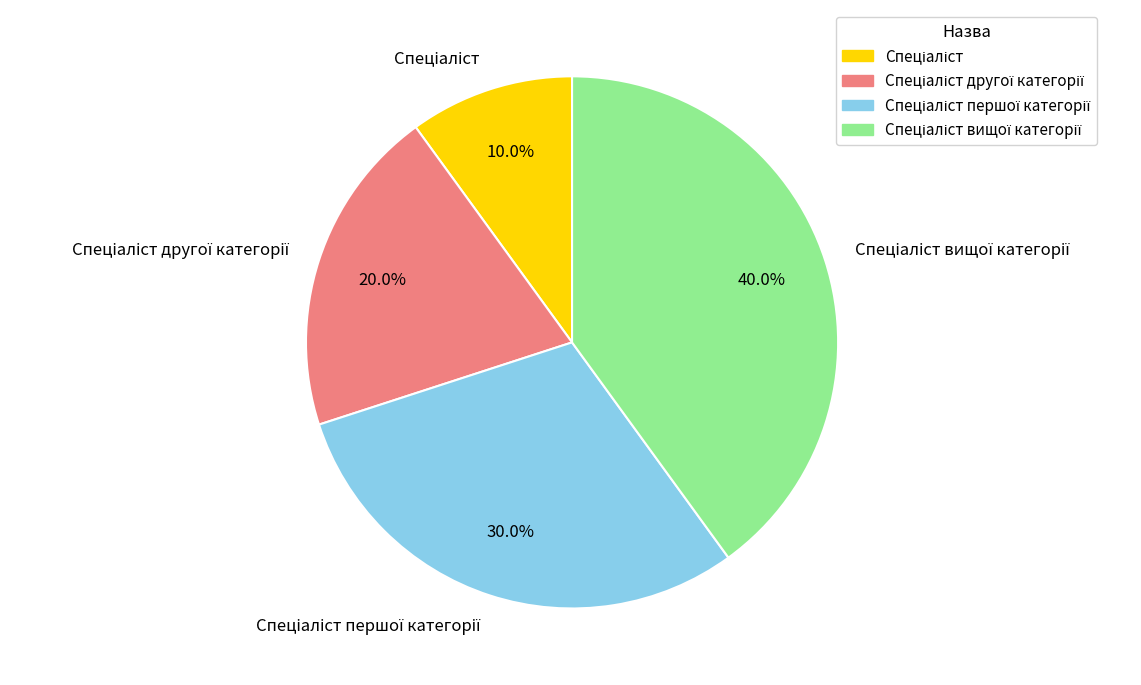

How many segments does this pie chart have?

4